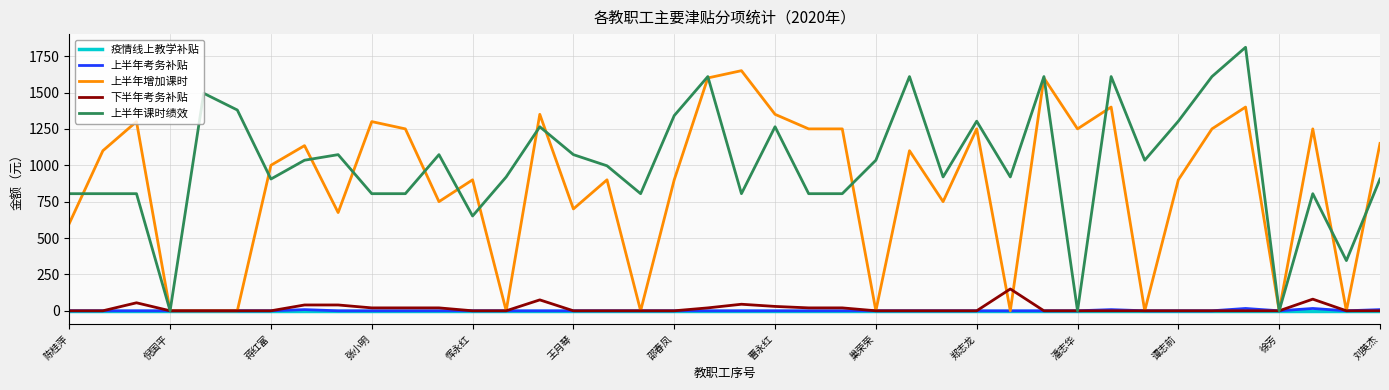

Which series has the widest spread of values?

上半年课时绩效